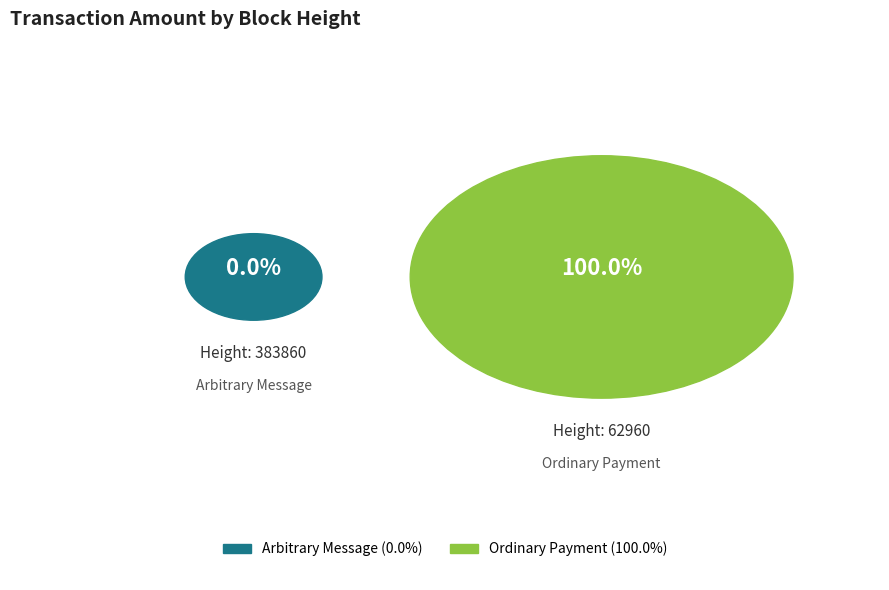

Count the number of slices in the pie.

2